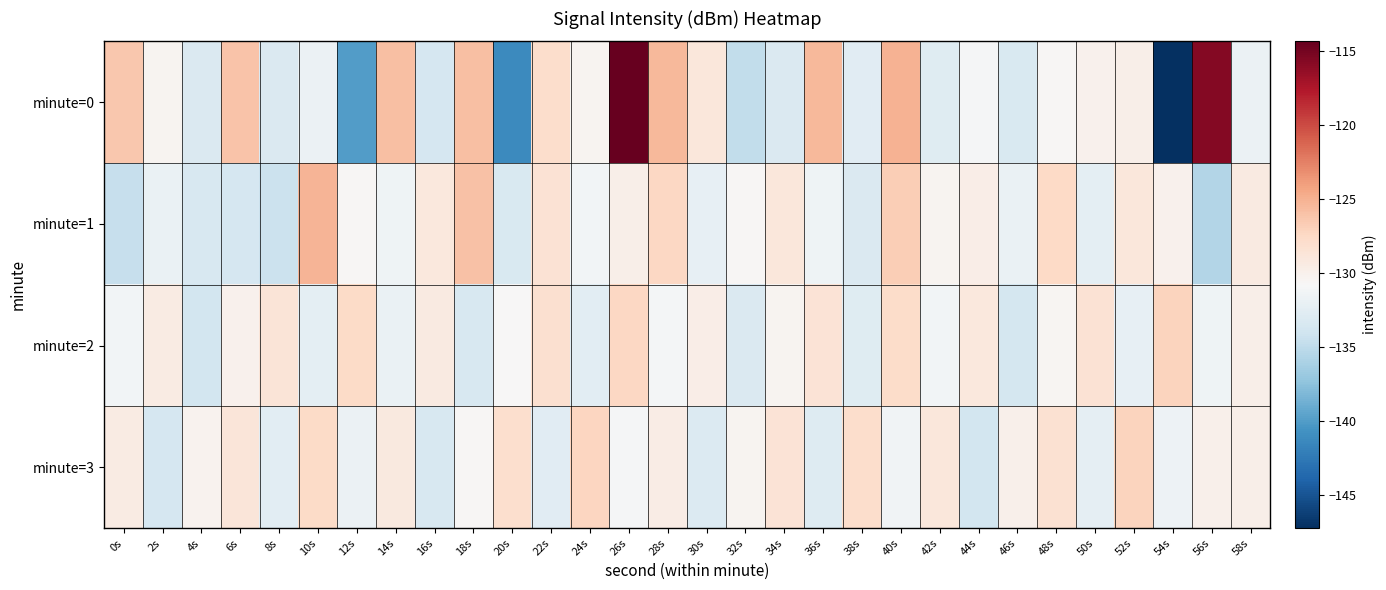

List the series in order of their overall mean, highest first.

minute=0, minute=3, minute=2, minute=1